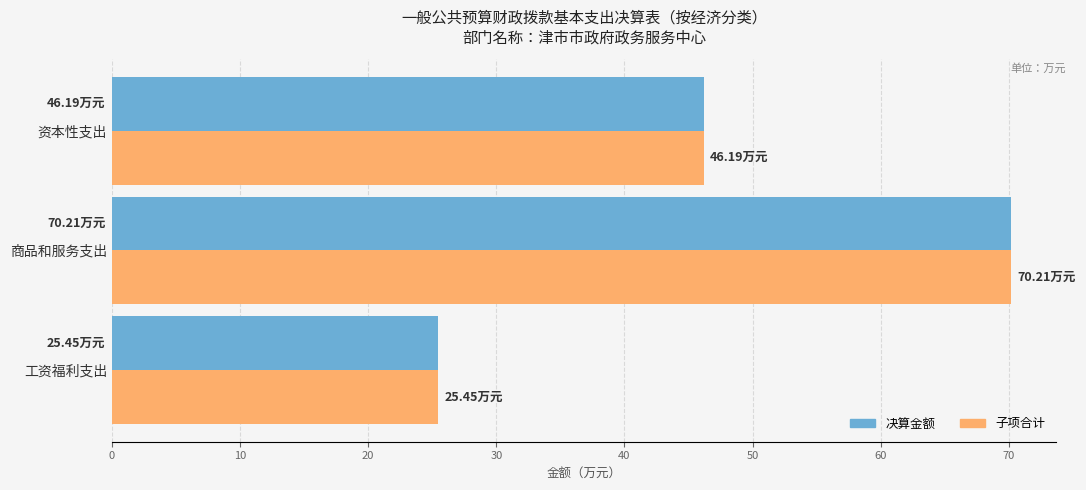

Which label corresponds to the largest value in the chart?

商品和服务支出